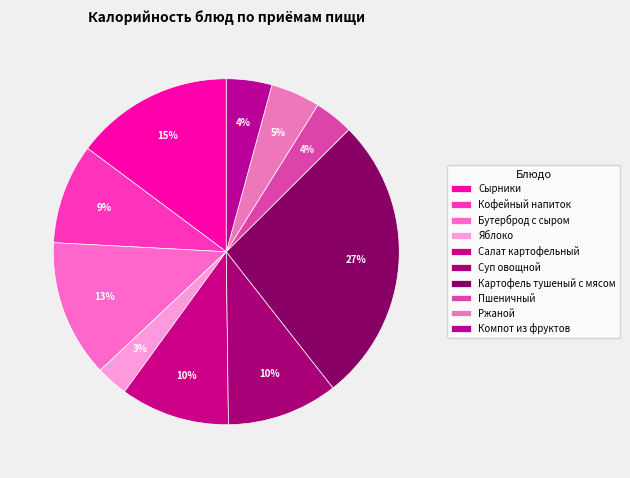

Which slice is the smallest?

Яблоко